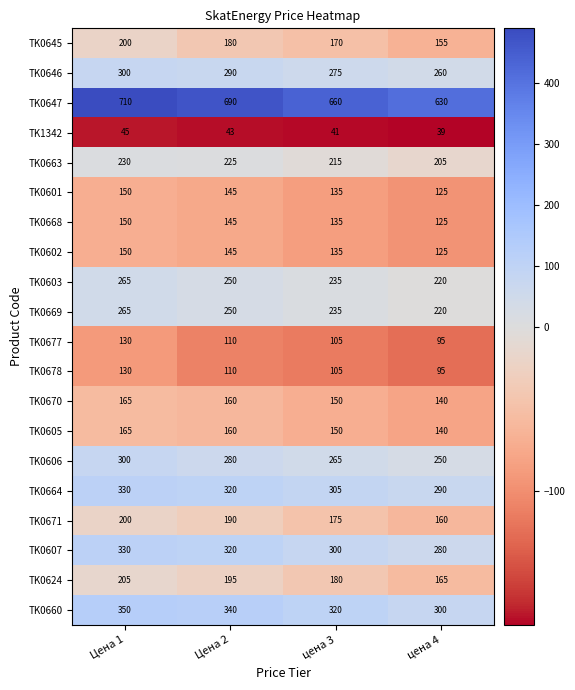

At which label is TK0660 closest to 325?

цена 3